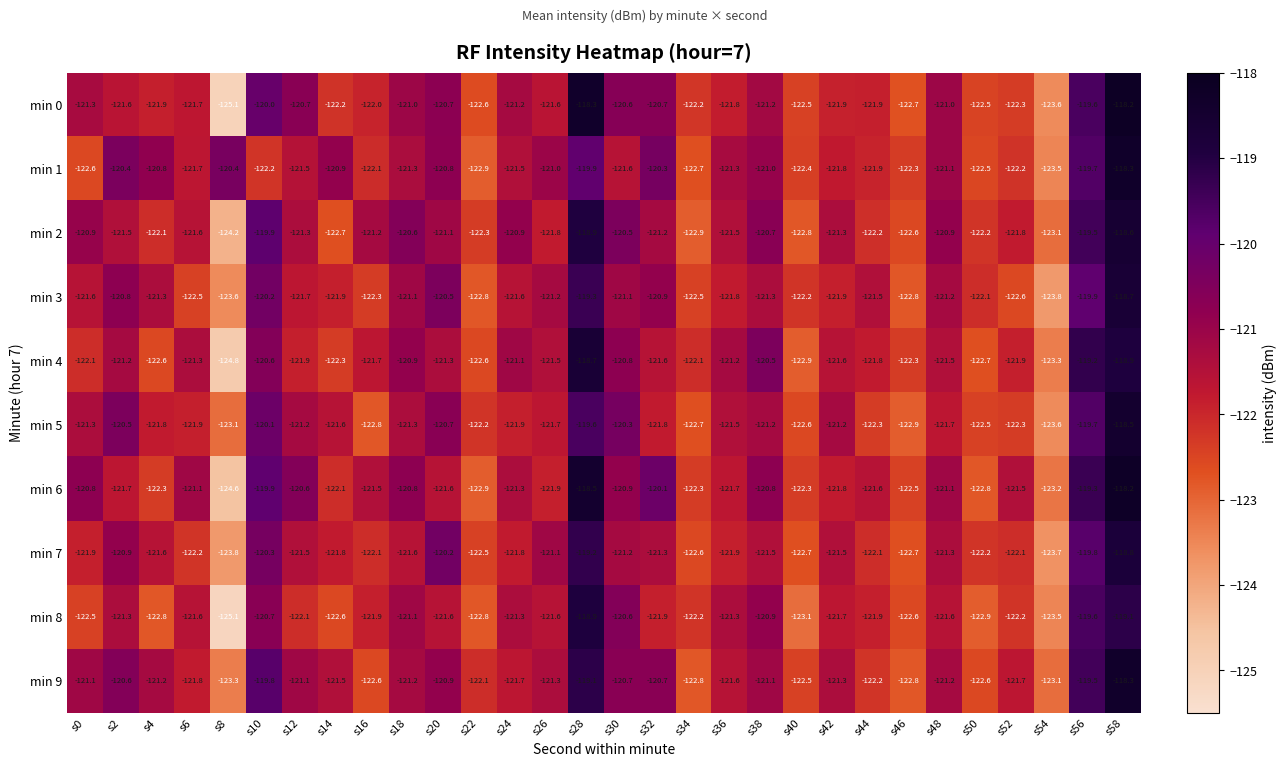

Between s8 and s14, which series saw the biggest shift?

min 0